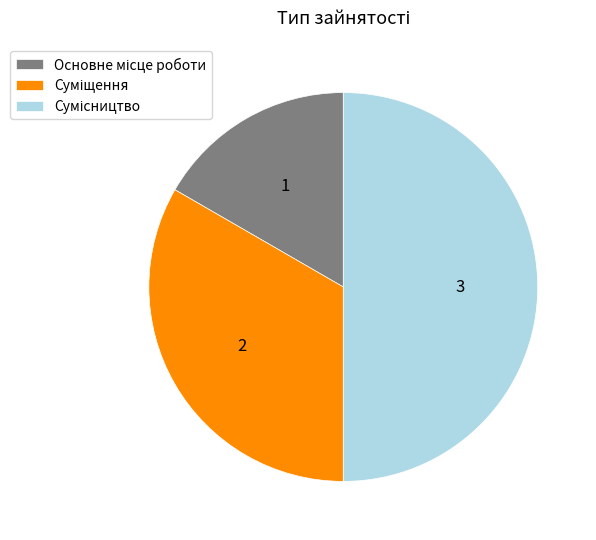

What is the smallest slice in the pie chart?

Основне місце роботи